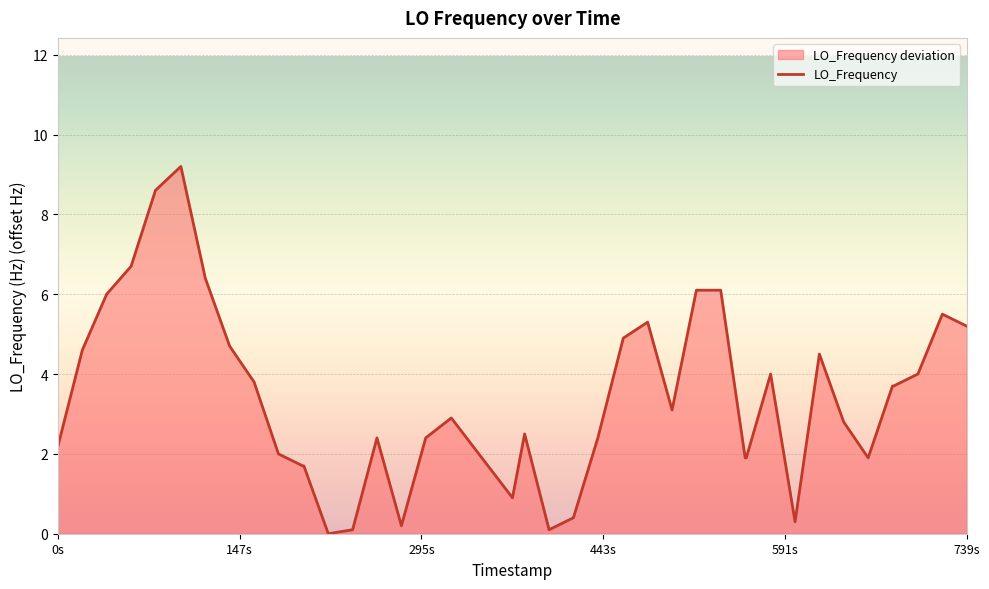

What is the difference between the maximum and minimum values?

9.2